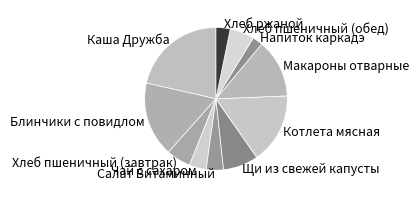

Approximately how many times larger is the value at Щи из свежей капусты compared to Салат Витаминный?

2.1